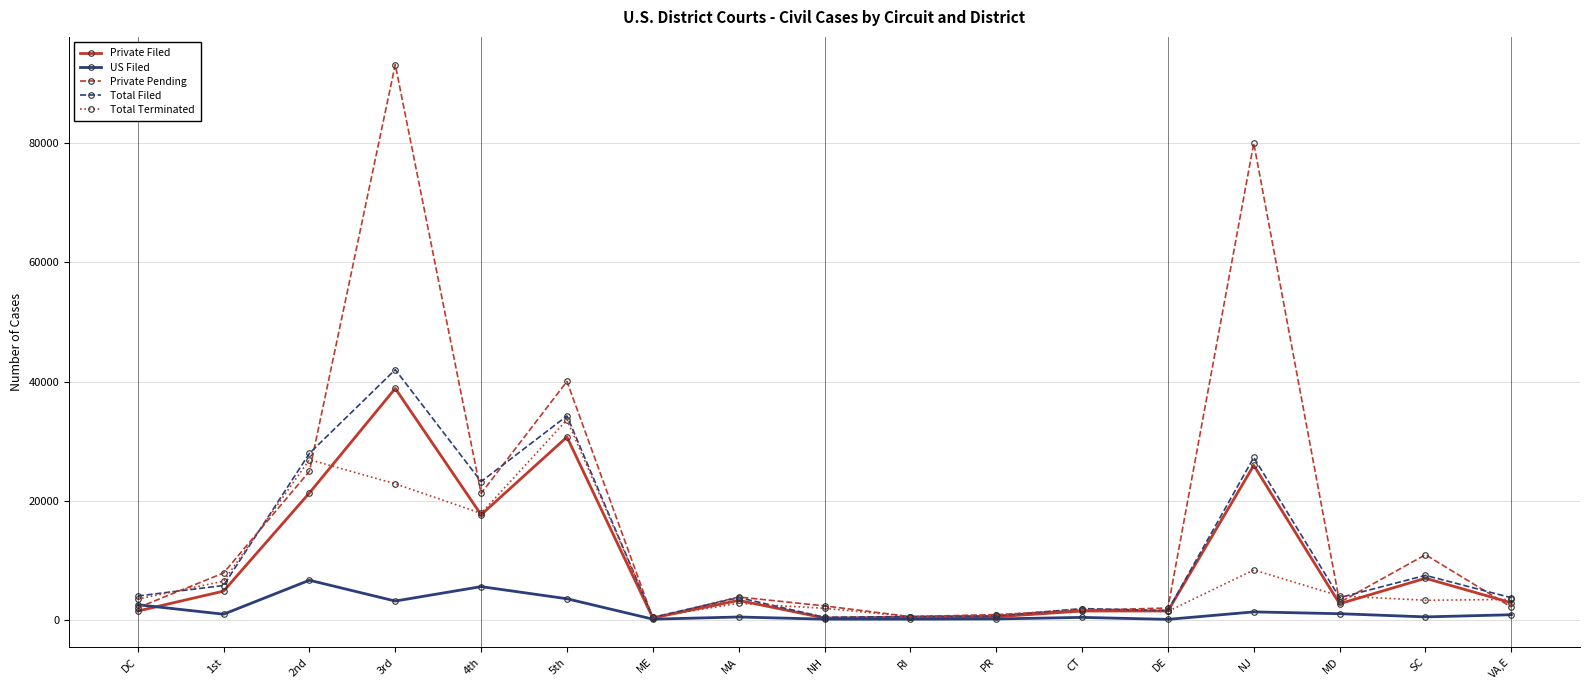

Is the value of US Filed at MD greater than the value of Total Filed at NJ?

No